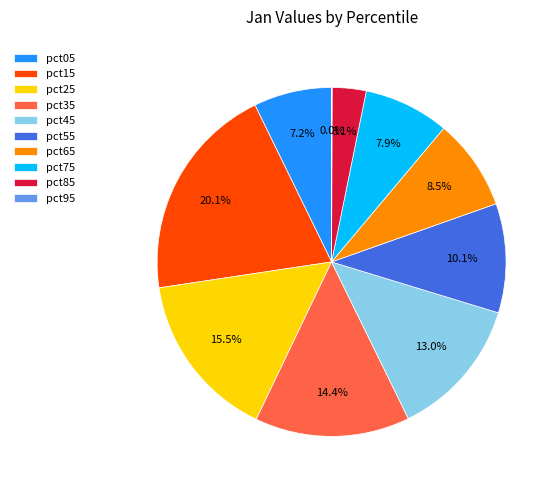

Which category has the biggest portion of the pie?

pct15